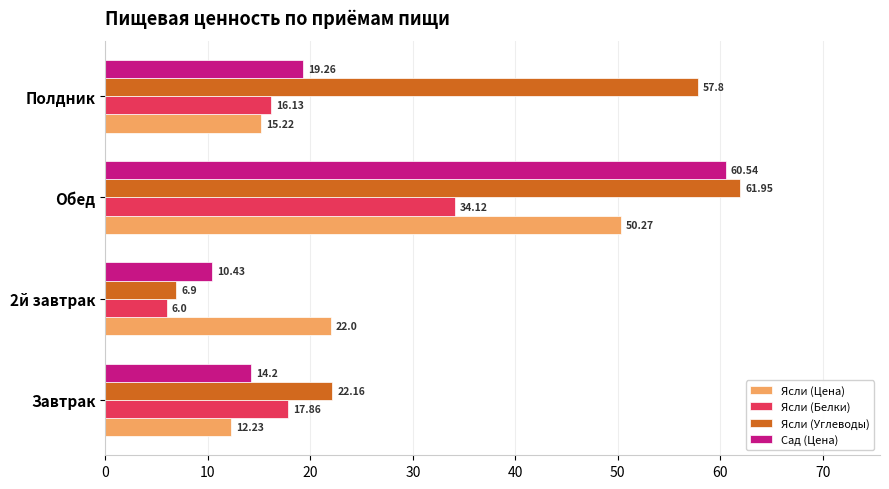

How many values in the Ясли (Белки) series exceed 17?

2